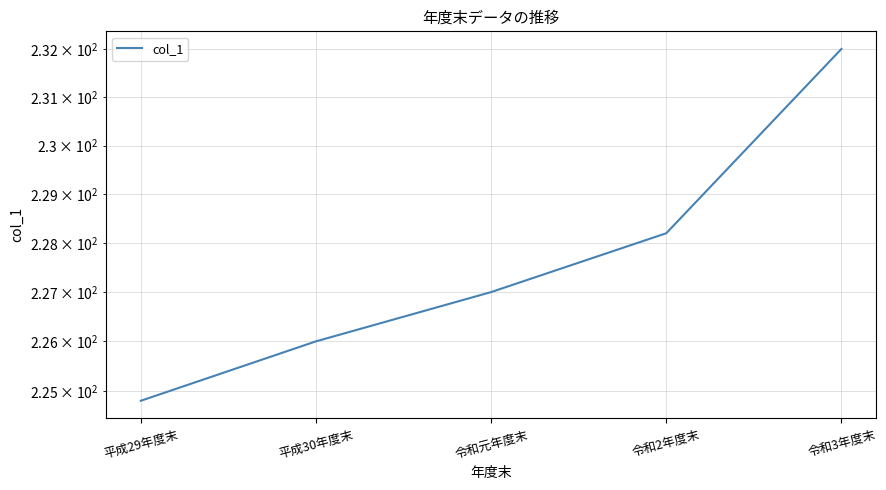

List the labels in order of value, smallest first.

平成29年度末, 平成30年度末, 令和元年度末, 令和2年度末, 令和3年度末